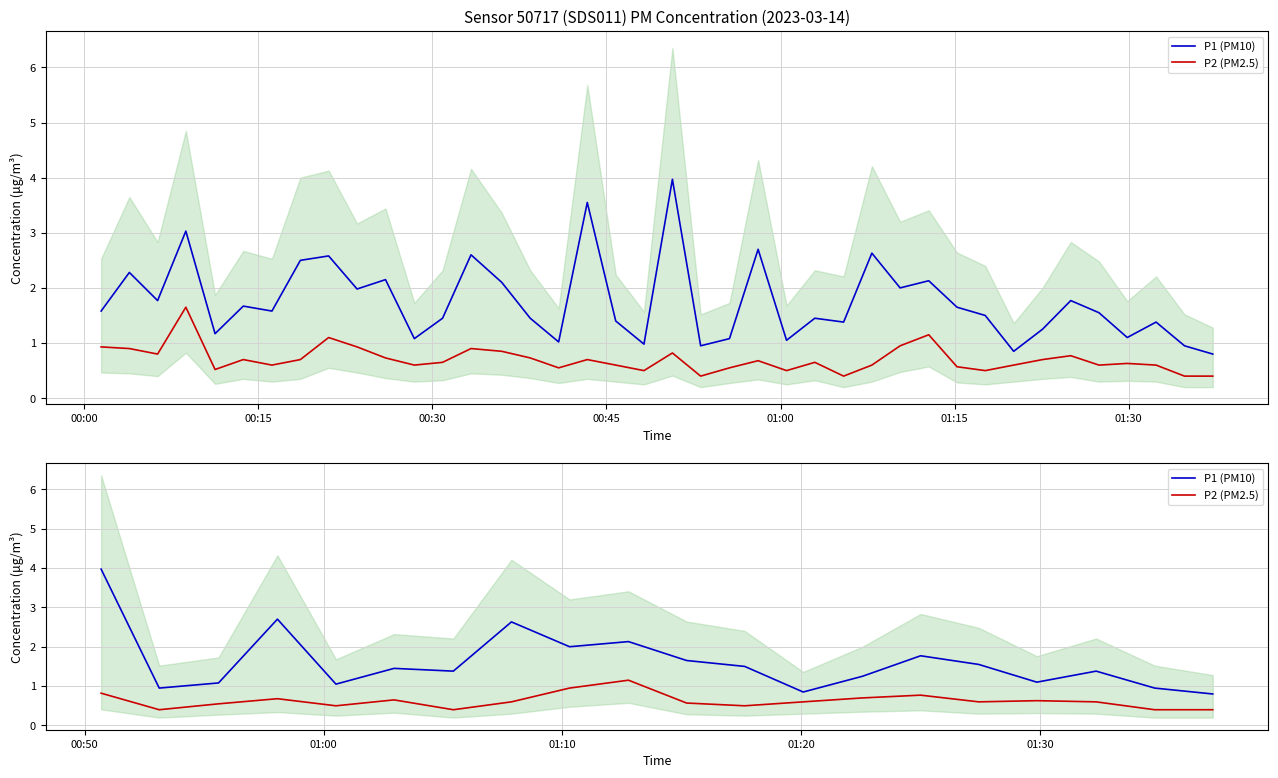

True or false: P1 (PM10) has more than 1 interior local peaks.

True